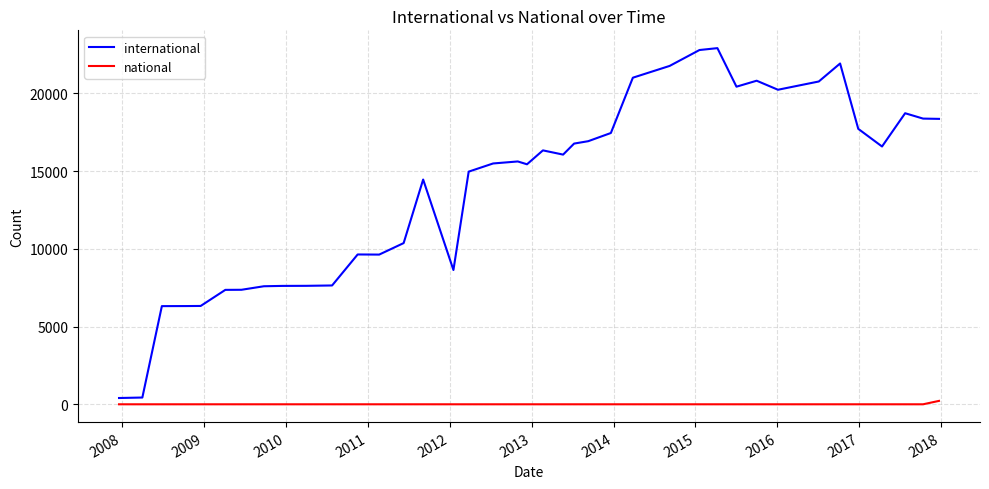

Which series has the largest range (max minus min)?

international